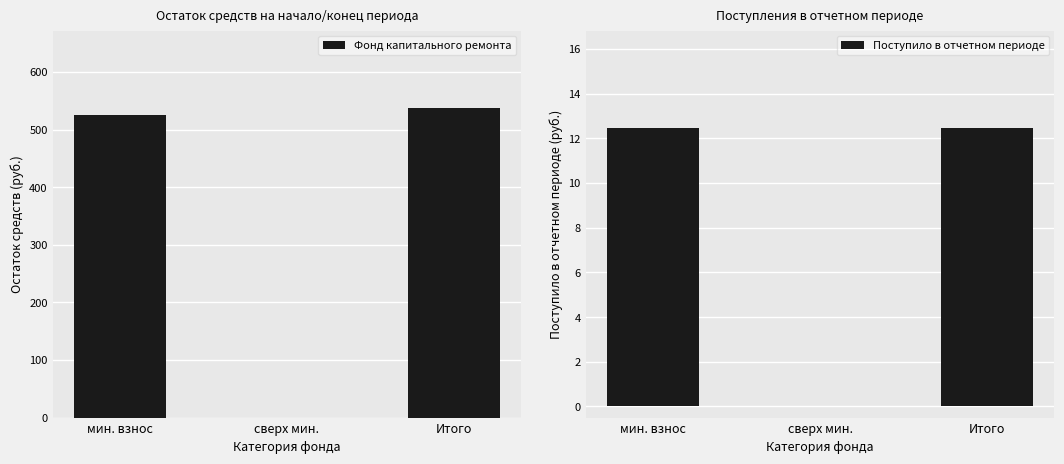

At how many categories does at least one series exceed 55?

2